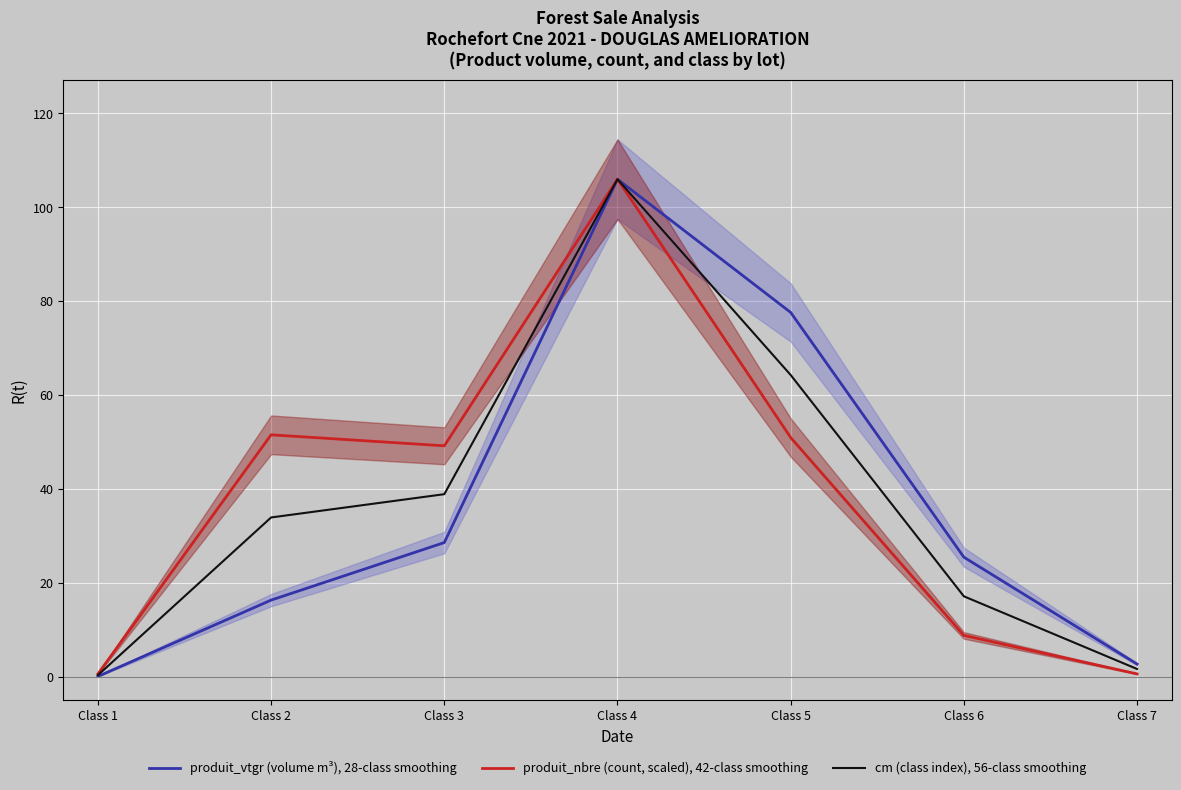

True or false: produit_vtgr (volume m³), 28-class smoothing has a value of 77.6 at Class 5.

True